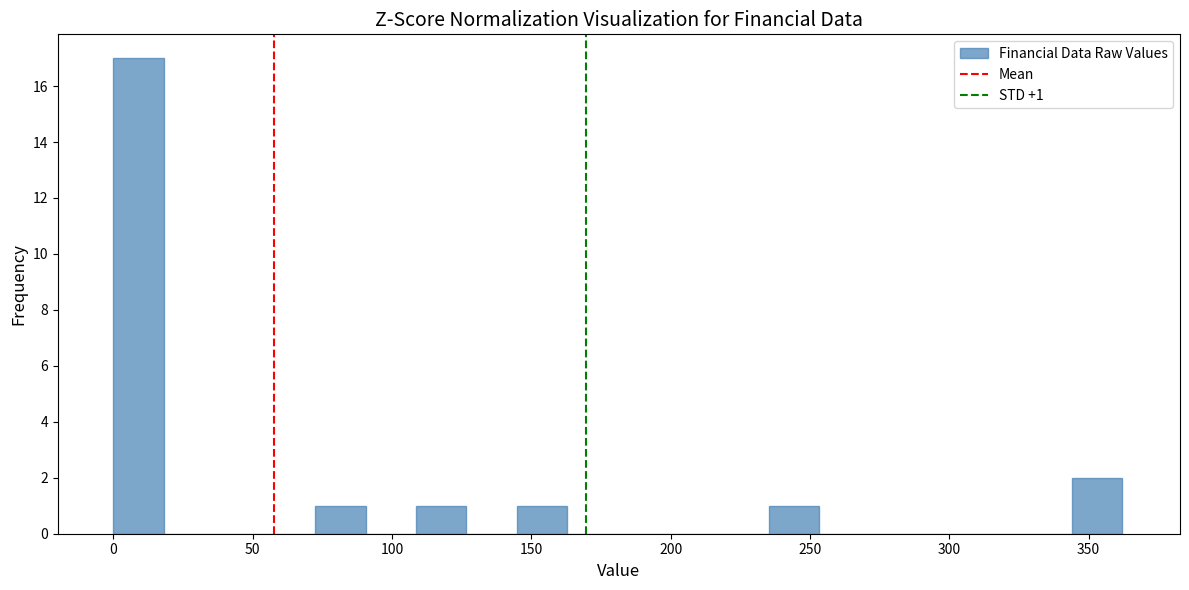

Around what value on the x-axis is the tallest bar? Give the approximate position of its centre, as read against the axis.

10